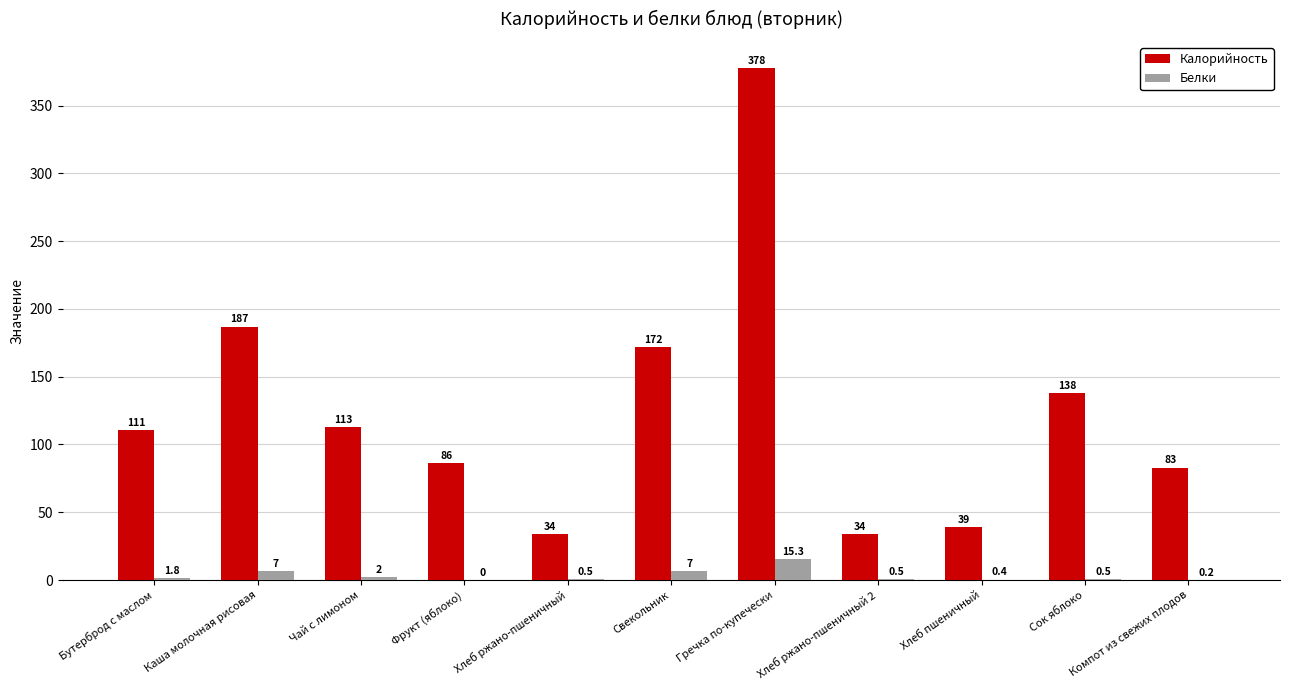

What are all the series names shown in the legend?

Калорийность, Белки